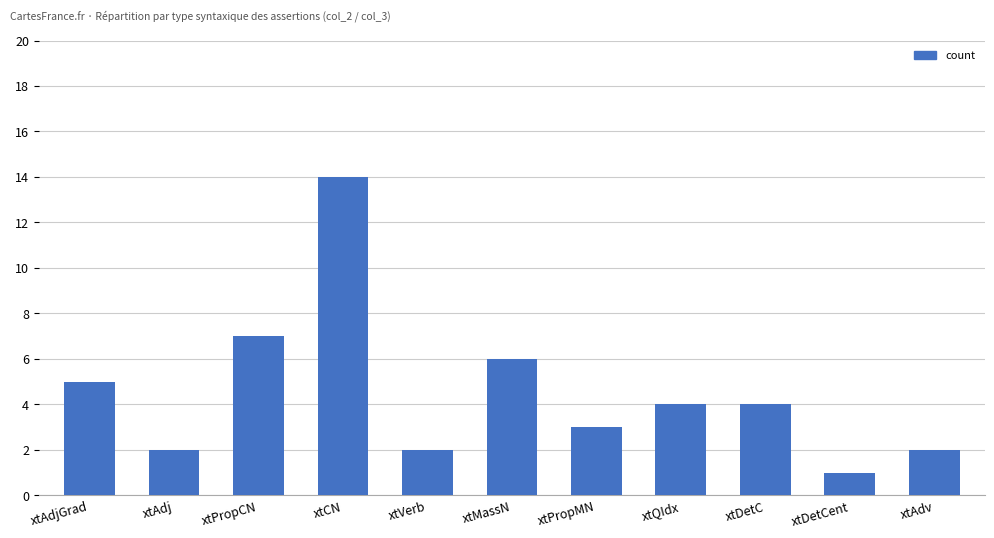

How many bars are there in total?

11